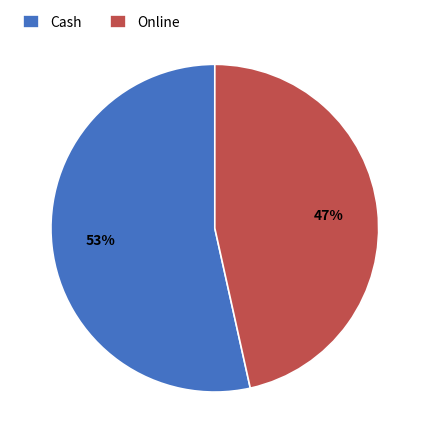

To the nearest percent, what is the combined percentage of Cash and Online?

100%